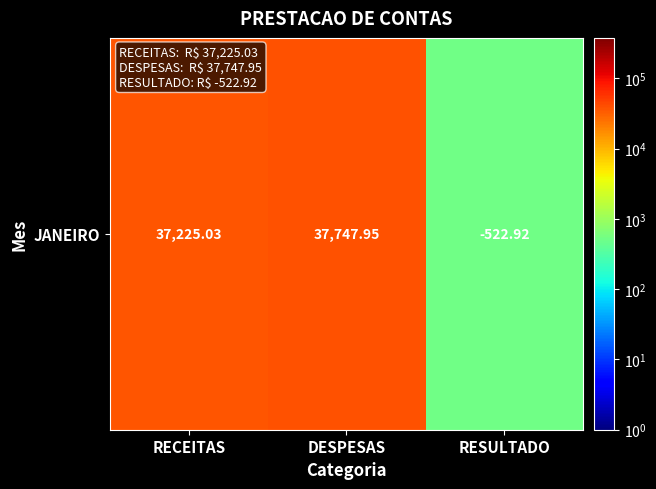

The chart shows a value of 52300.2 at RECEITAS. True or false?

False